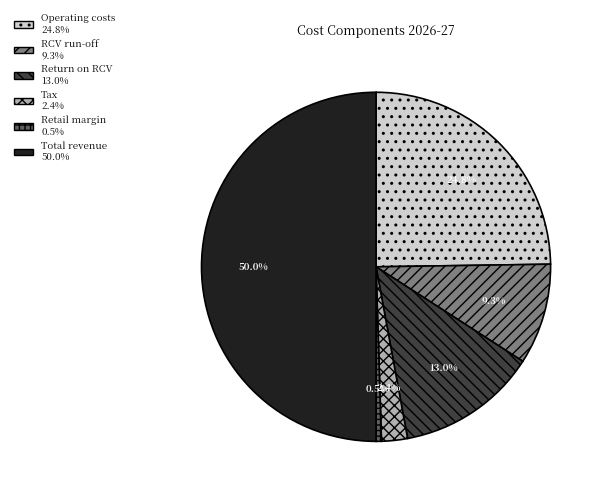

Do Operating costs and Tax together represent more than half of the pie?

No